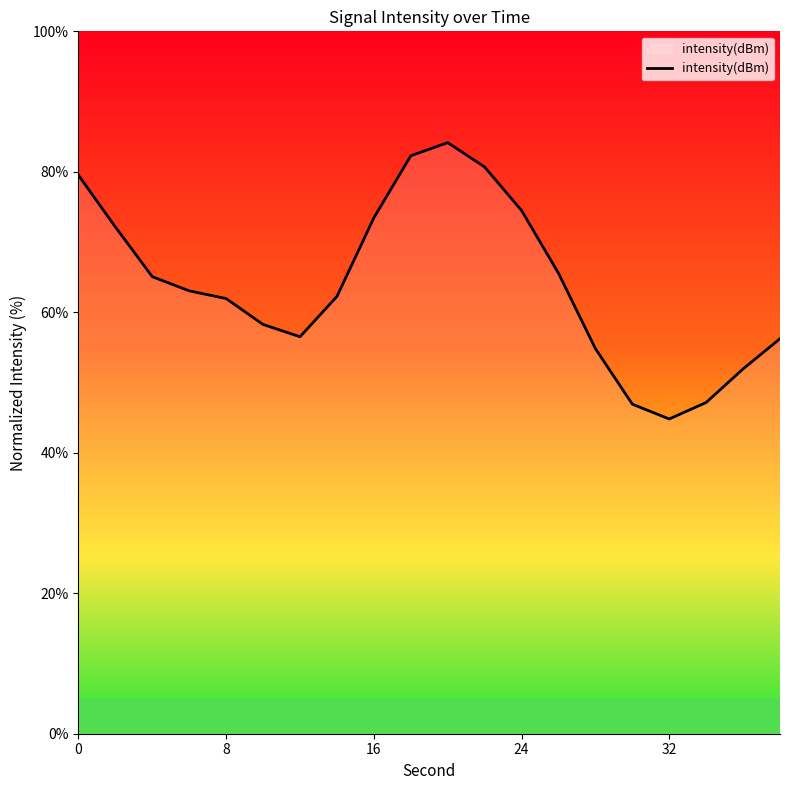

How many data points are less than 63?

10